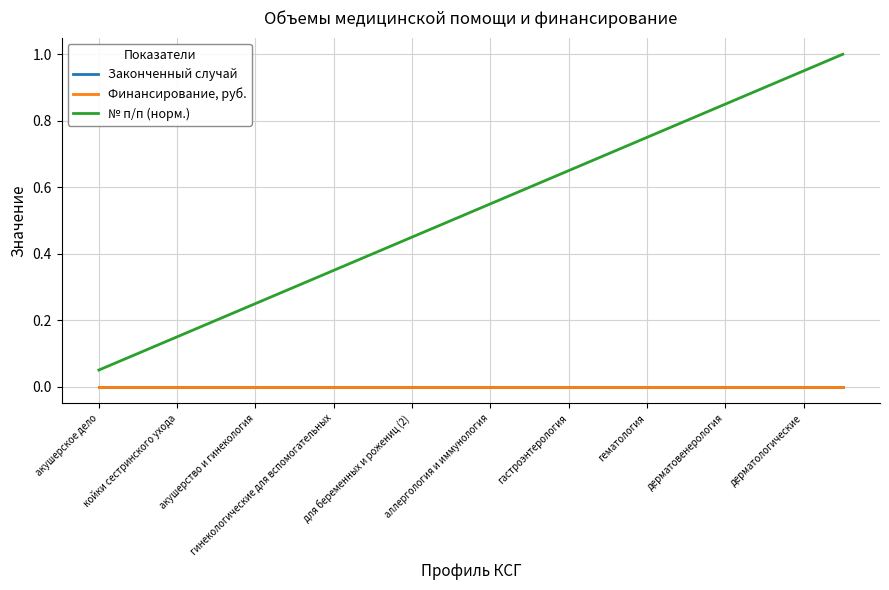

At which category is the sum across all series the highest?

19